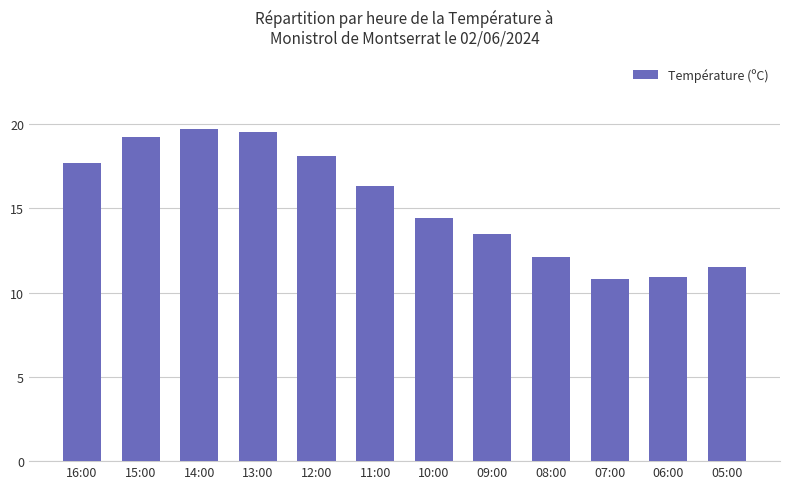

Reading left to right, what are all the values shown in this chart?

17.7	19.2	19.7	19.5	18.1	16.3	14.4	13.5	12.1	10.8	10.9	11.5